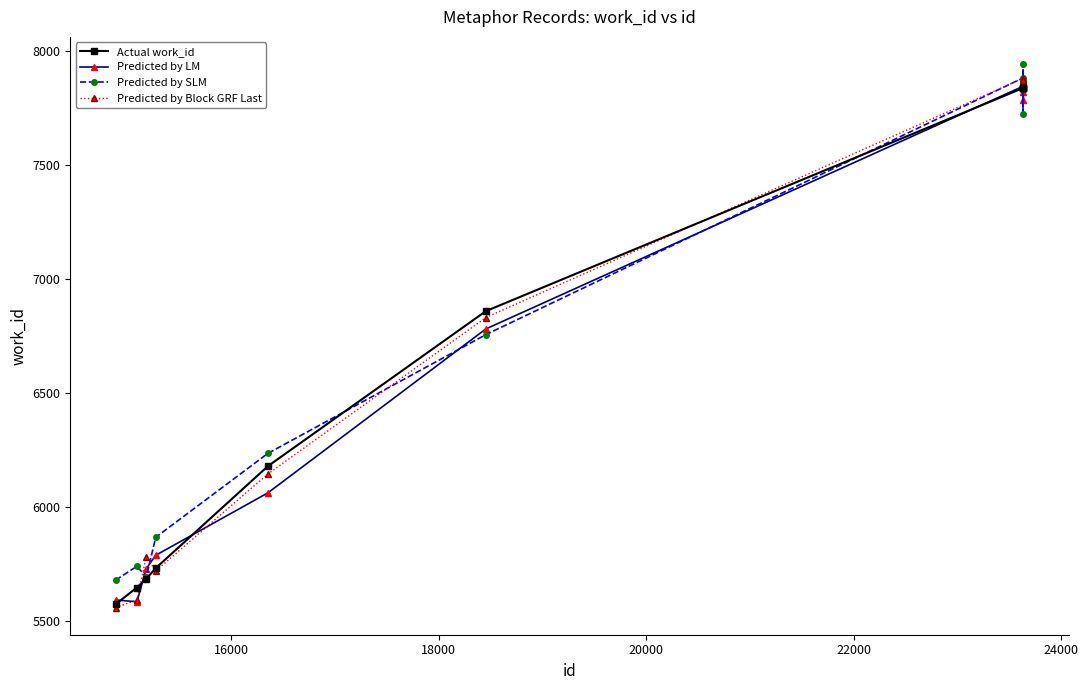

What is the maximum value shown in the chart?

7942.4